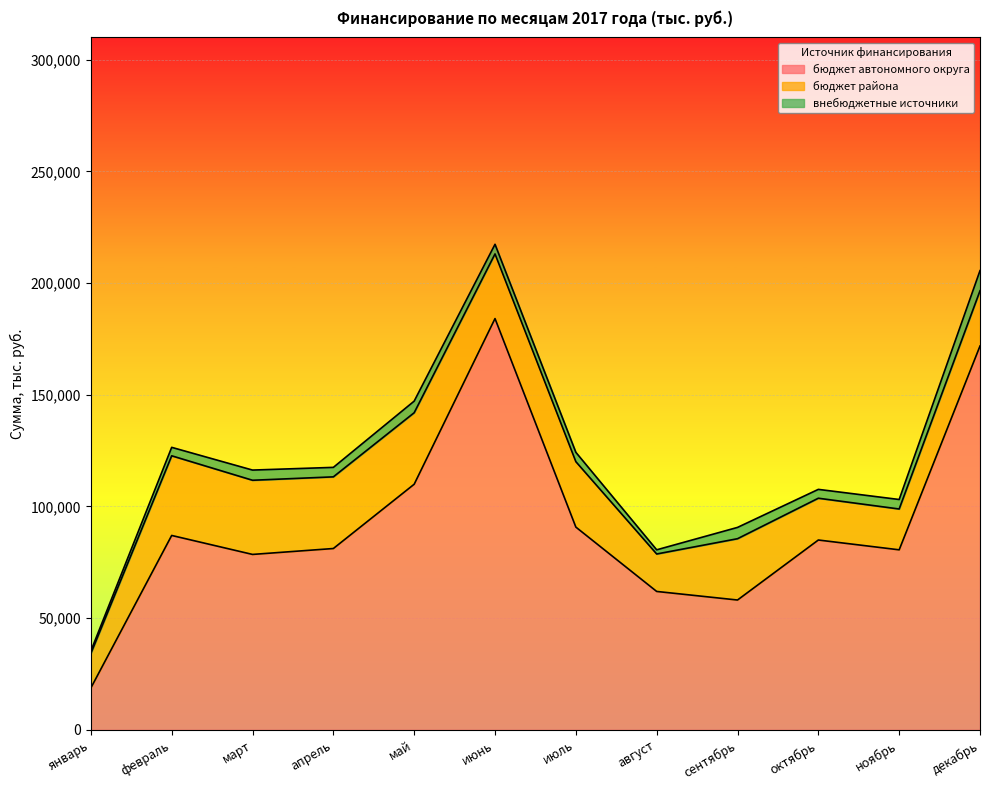

The бюджет автономного округа series shows 302259.5 at июнь. True or false?

False